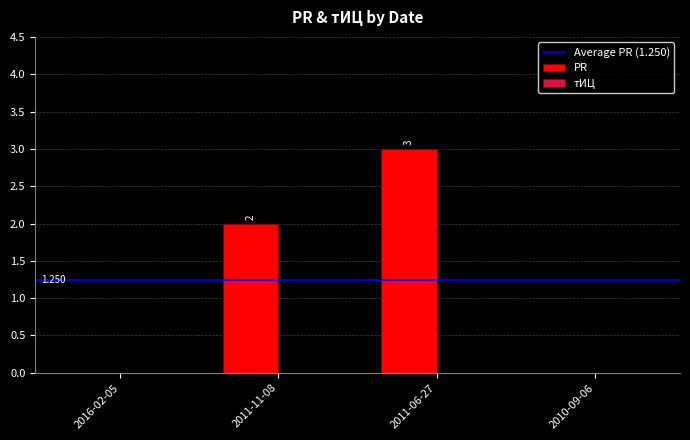

What is the difference between the maximum and minimum values?

3